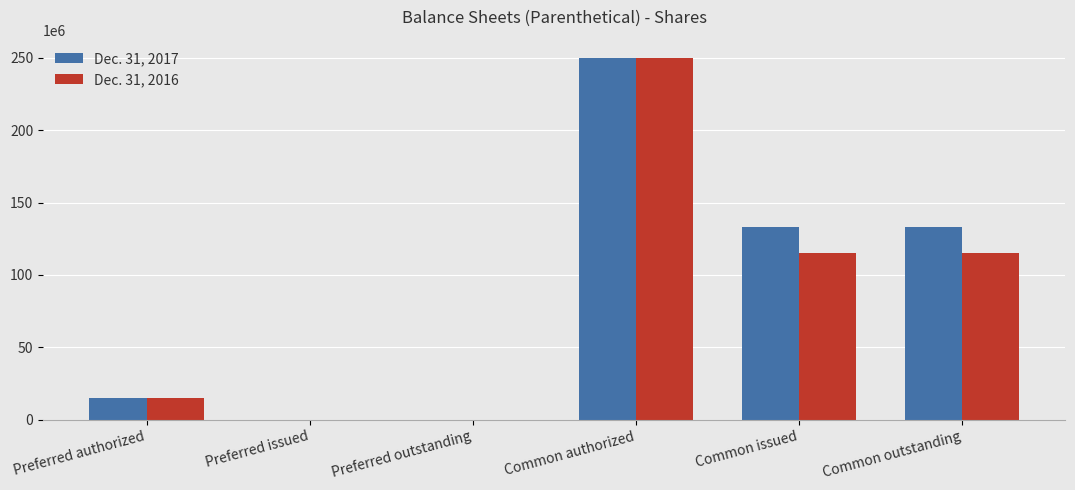

True or false: Dec. 31, 2016 has a value of 15000000 at Preferred authorized.

True